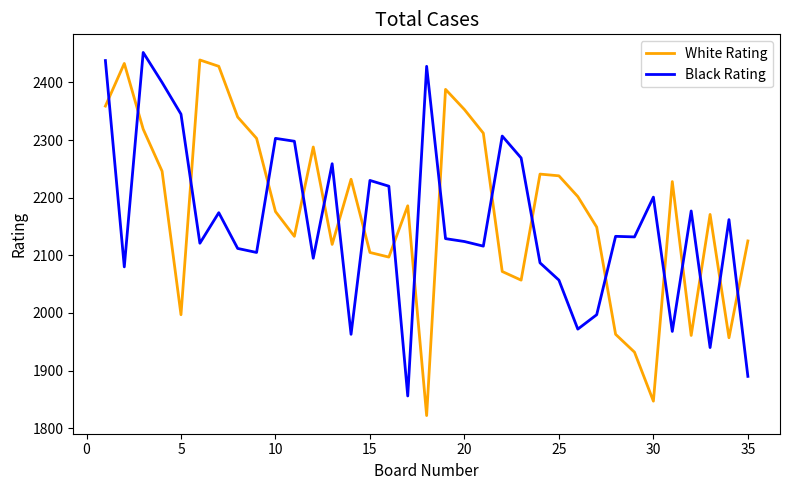

What is the minimum value for White Rating?

1822